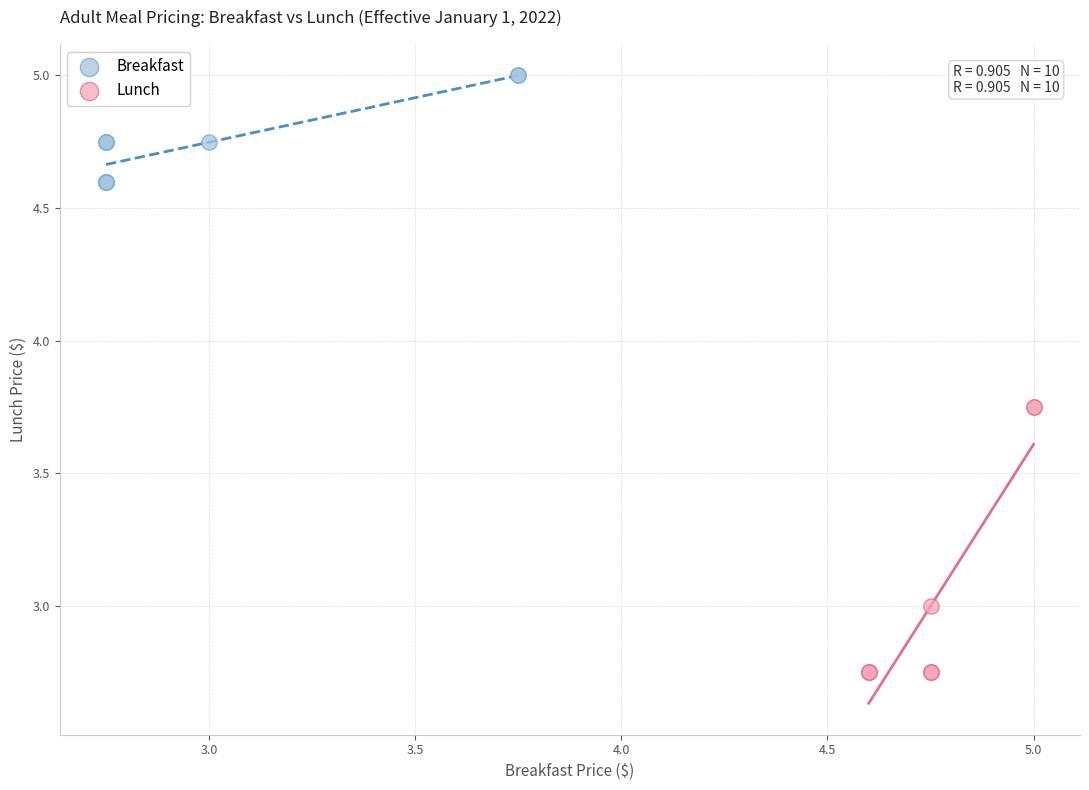

Which series contains the highest Y value?

Breakfast